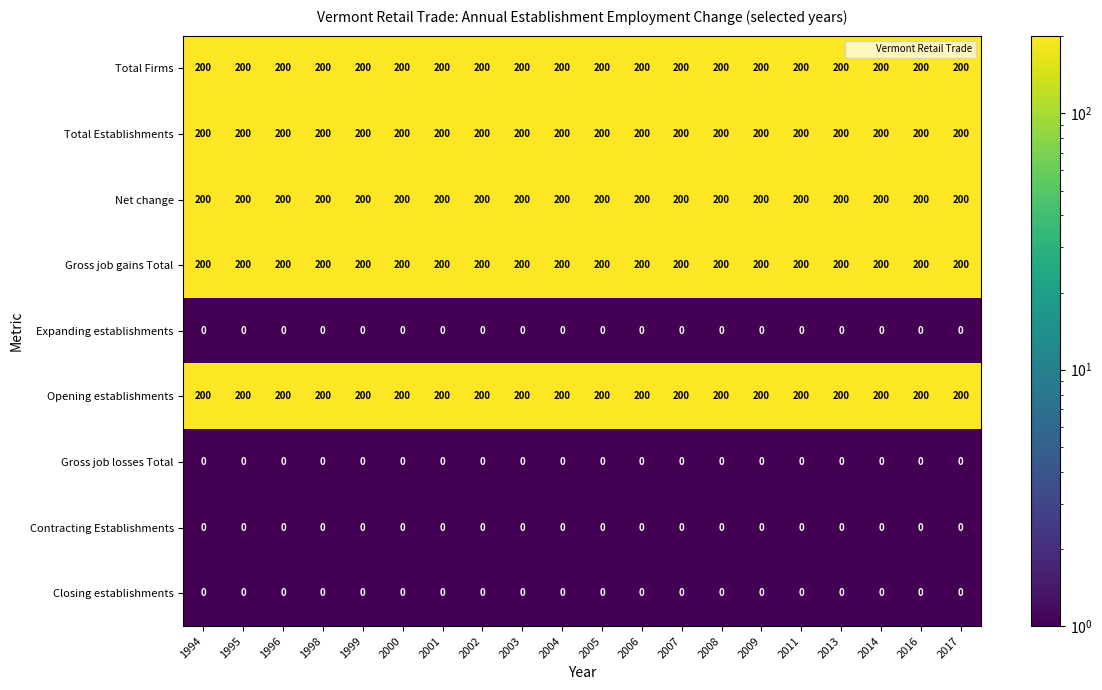

What is the difference between the highest and lowest values at 2017?

200